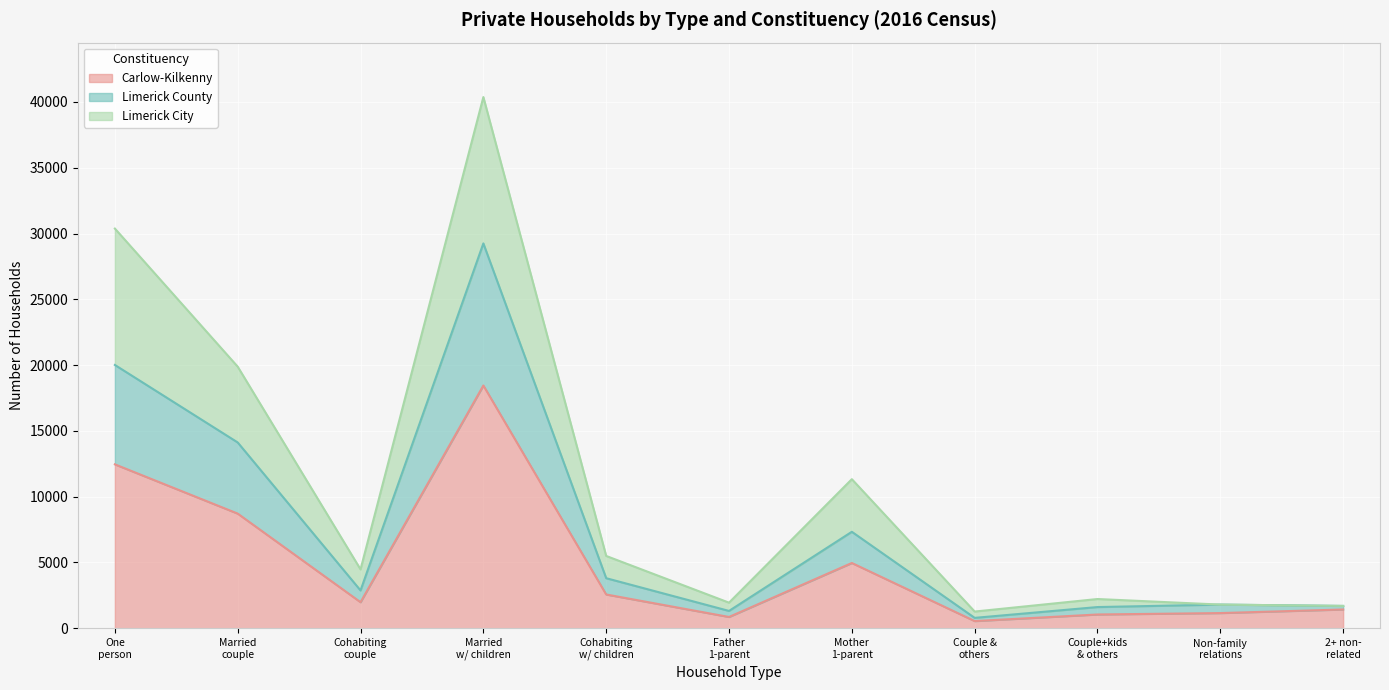

Where does the Limerick City series first go above 4471?

One
person